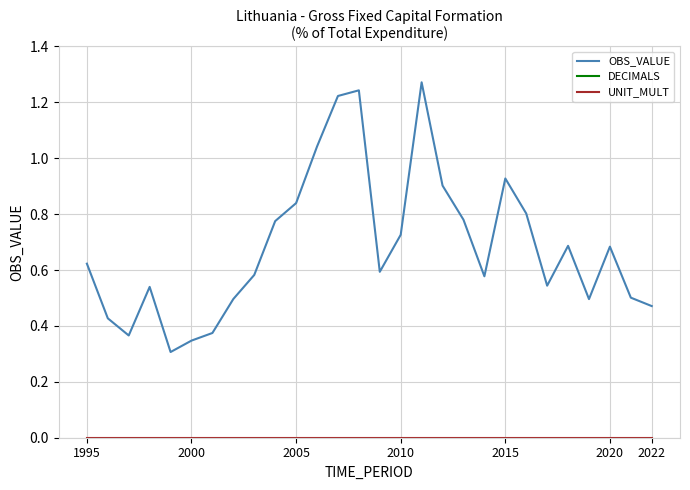

What is the sum of all OBS_VALUE values?

19.1